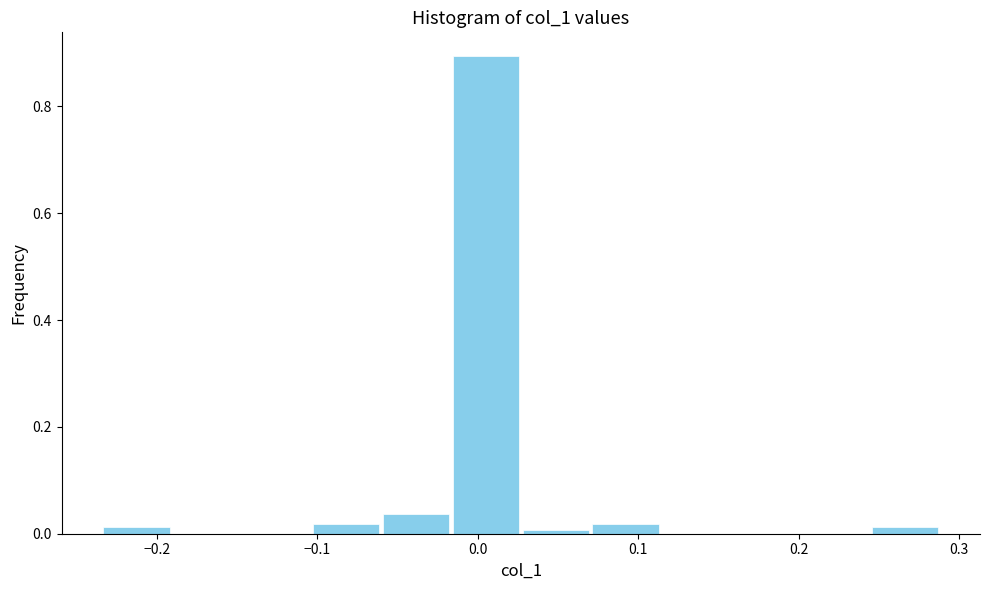

Which range on the x-axis has the tallest bar?

-0.02 to 0.03